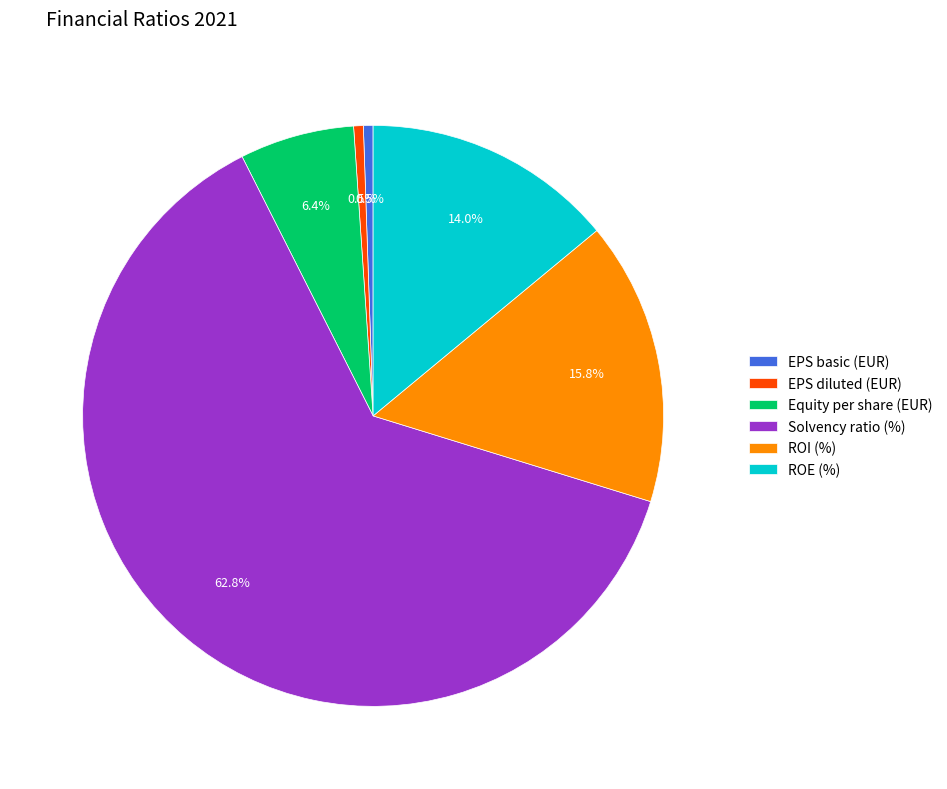

How much of the chart is everything except ROE (%)?

86.0%